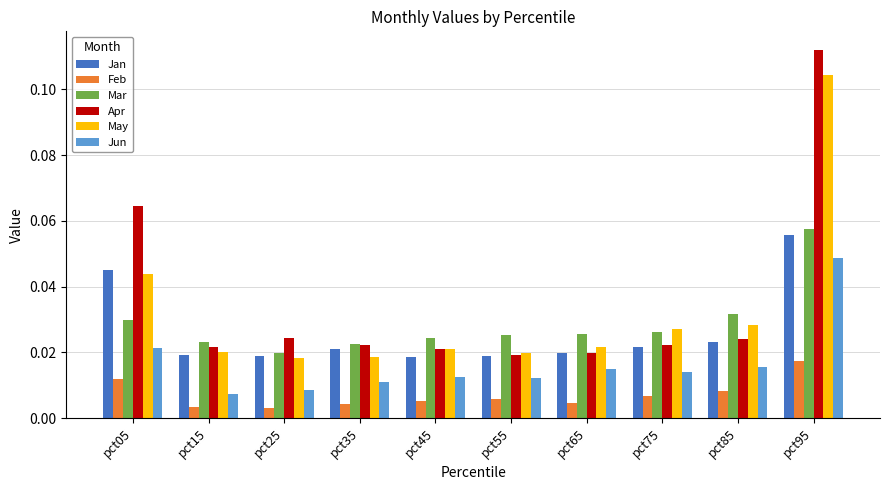

Count the Jun values in the range 0 to 1.

10